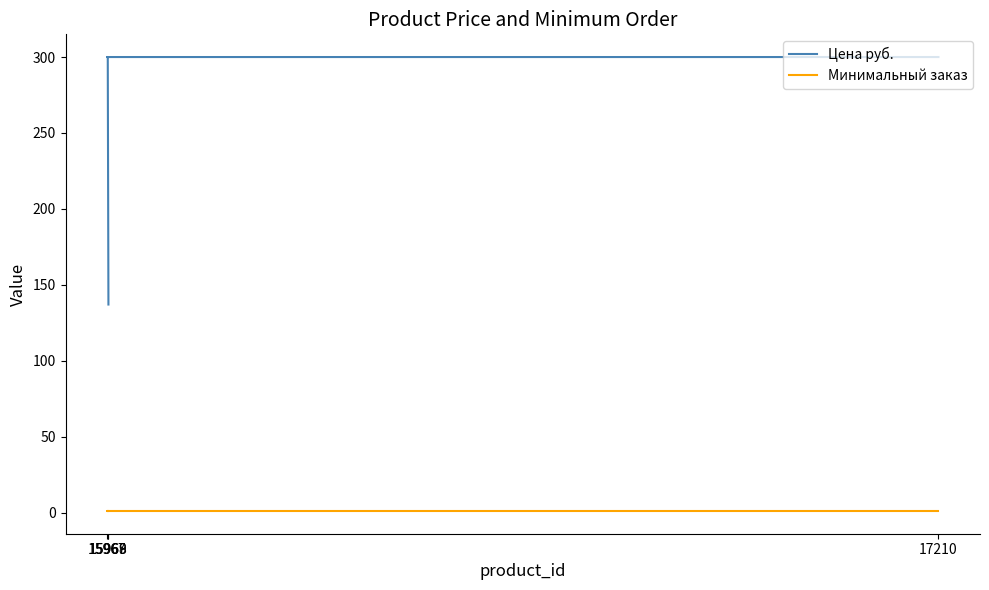

Which series has the largest range (max minus min)?

Цена руб.